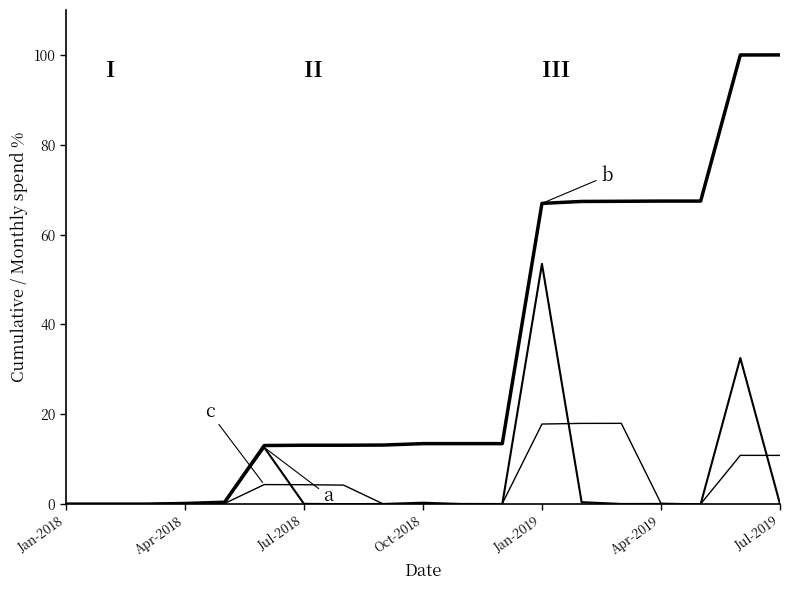

What is the label of the 1st point from the left?

Jan-2018